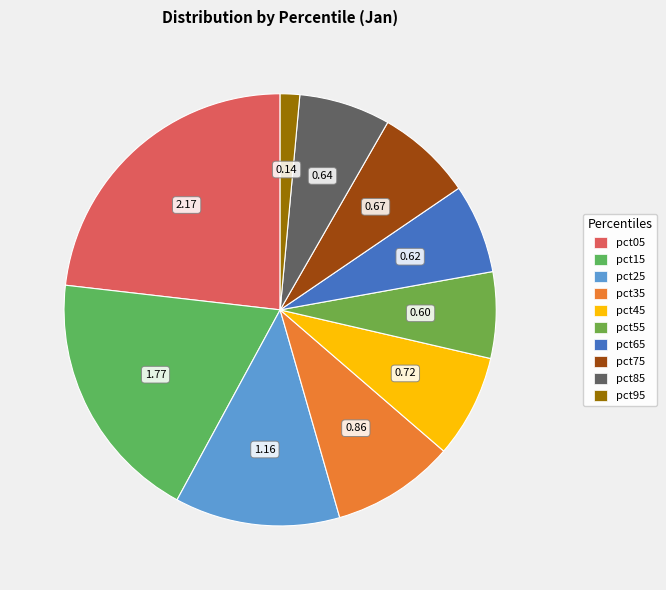

Rank the categories by value from highest to lowest.

pct05, pct15, pct25, pct35, pct45, pct75, pct85, pct65, pct55, pct95